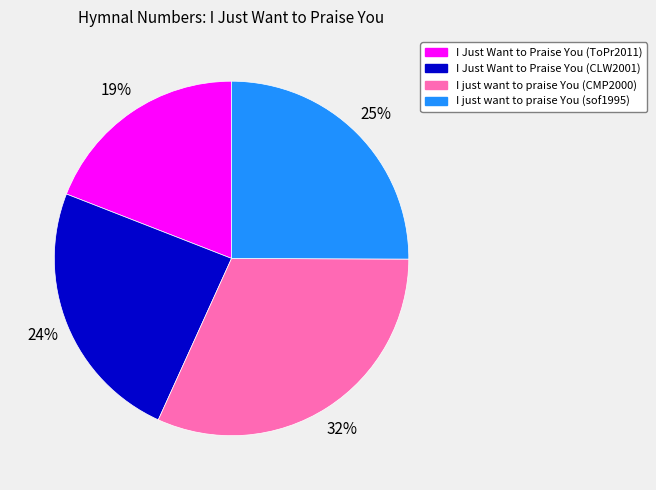

Count the number of slices in the pie.

4